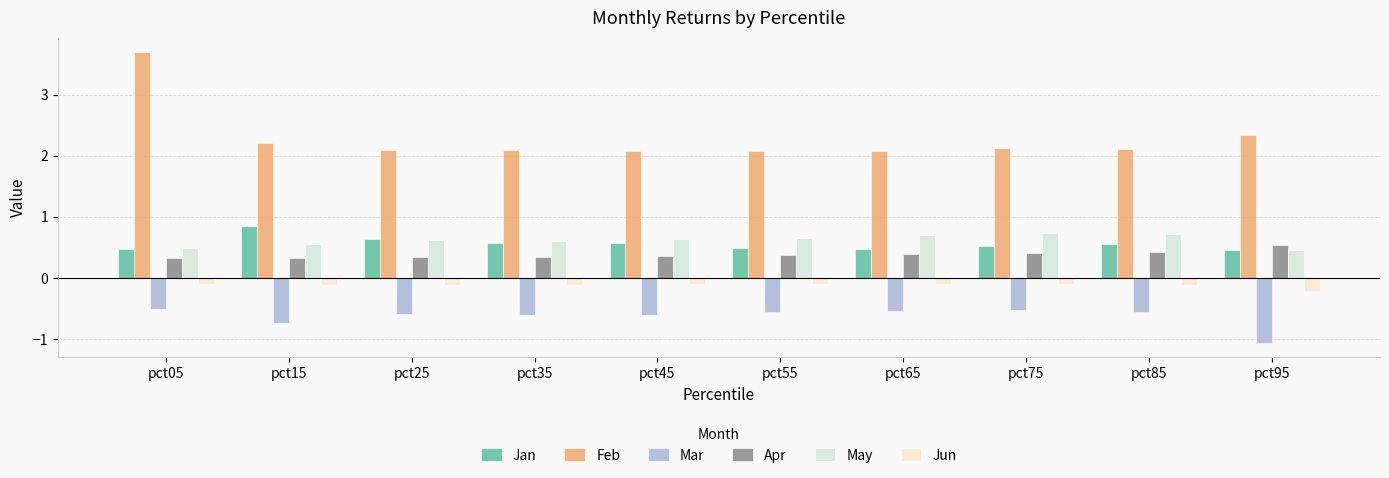

The May series shows 0.5 at pct65. True or false?

False